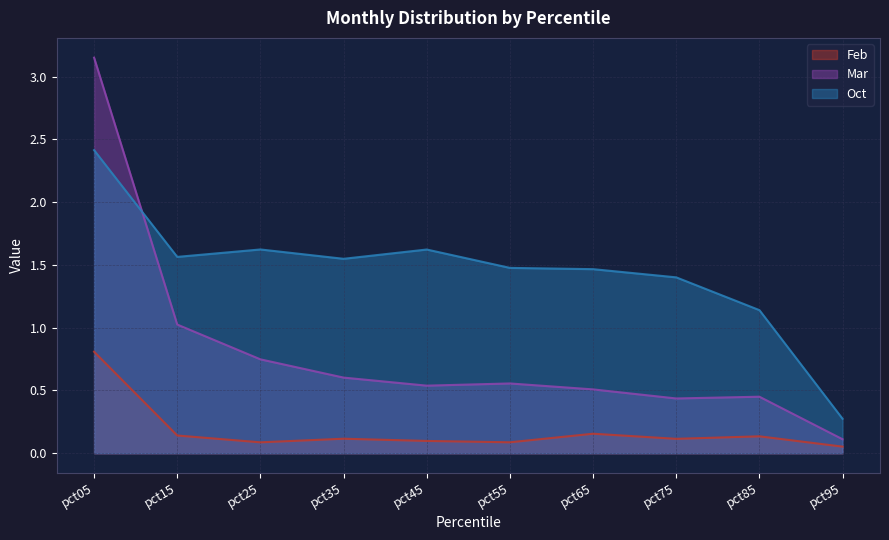

What are all the series names shown in the legend?

Feb, Mar, Oct